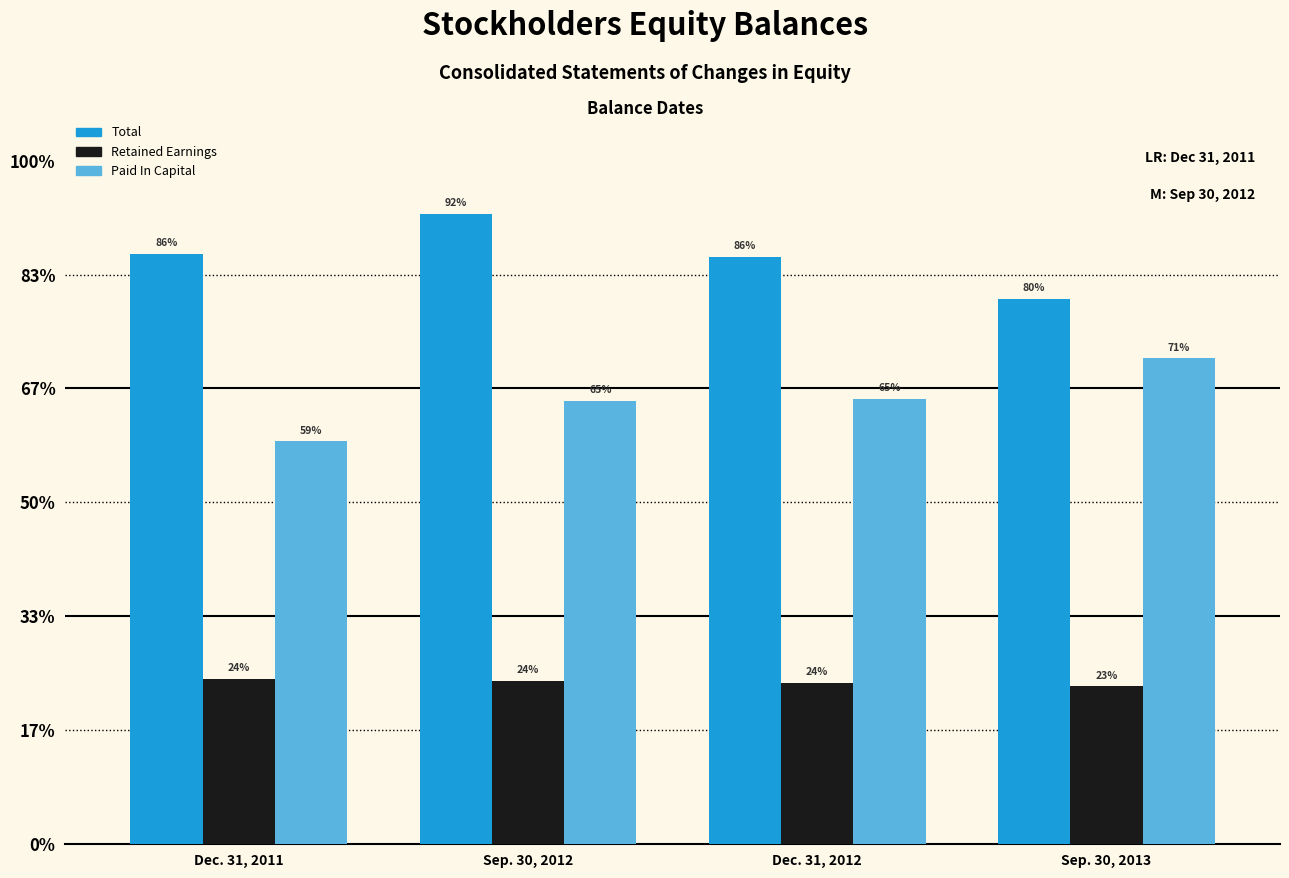

Are the bars grouped side by side (vs. stacked)?

Yes